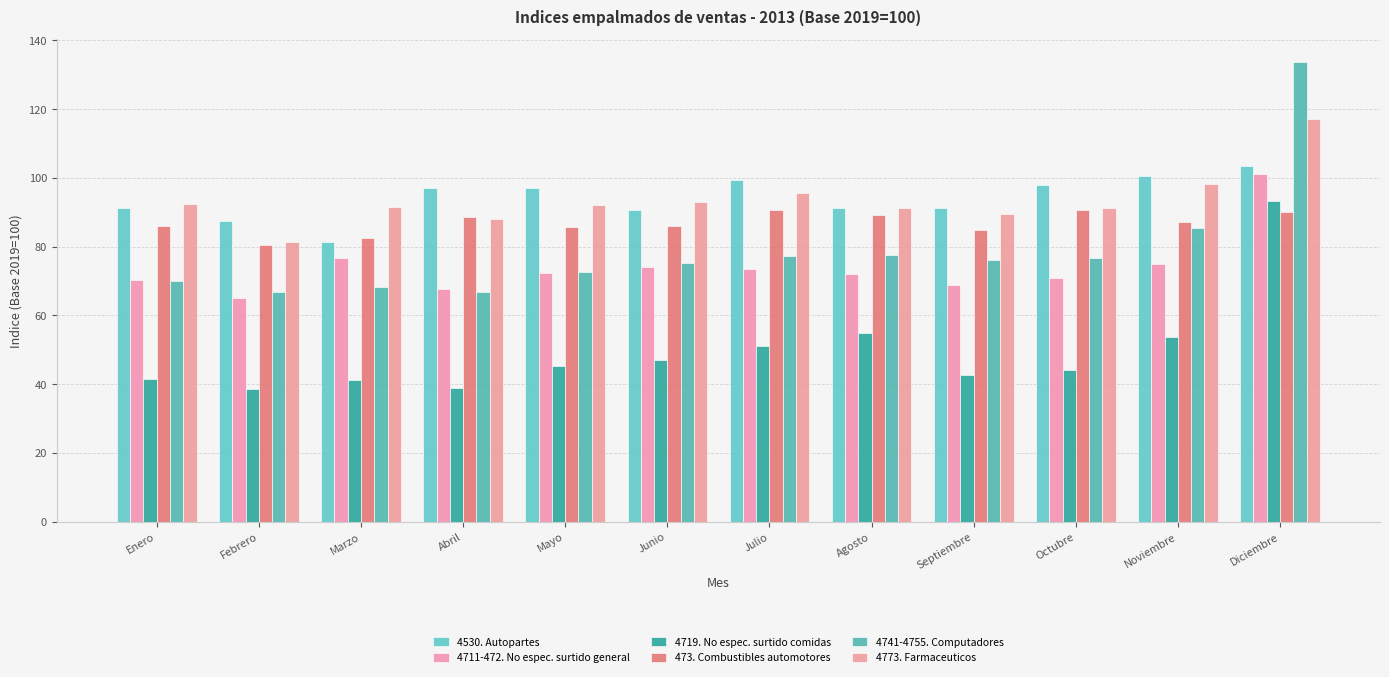

How many values in the 4741-4755. Computadores series are below 76?

6